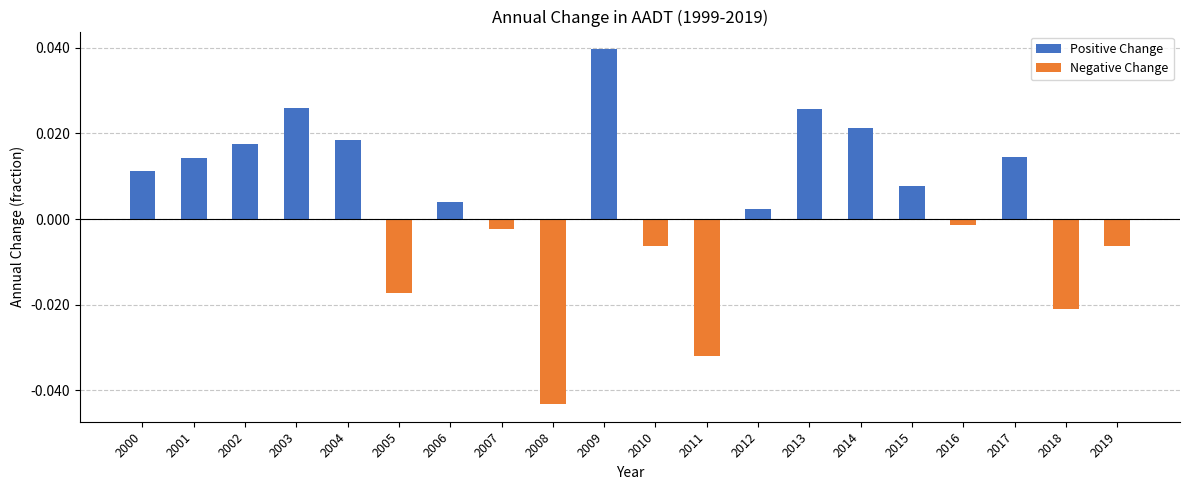

At which category is the sum across all series the highest?

2009